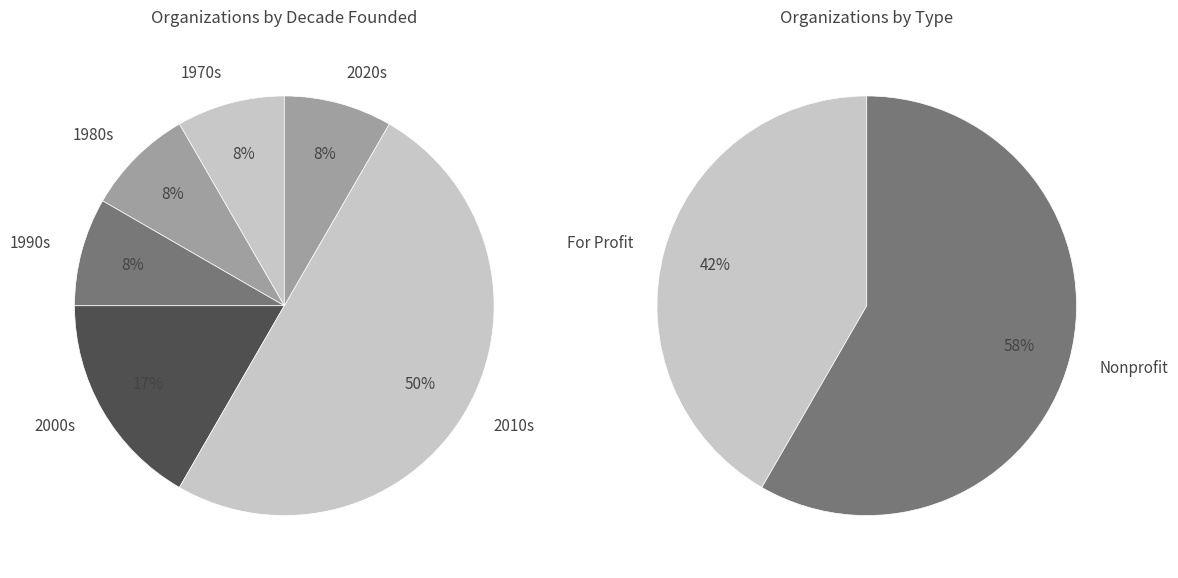

True or false: Reading Corps accounts for 1% of the total.

False